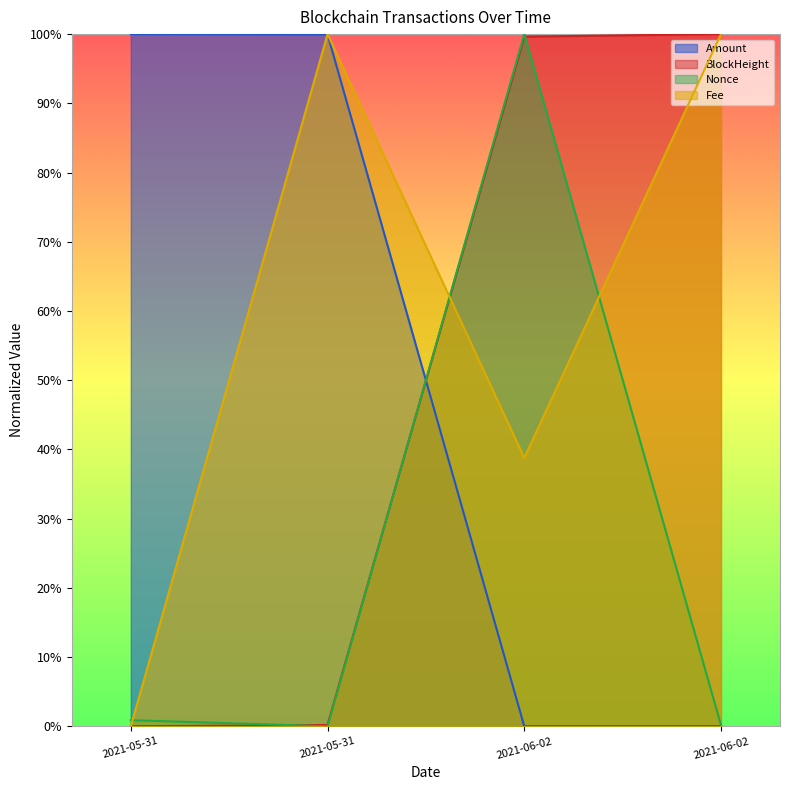

The value of Amount at 2021-06-02 is 0.0. True or false?

True